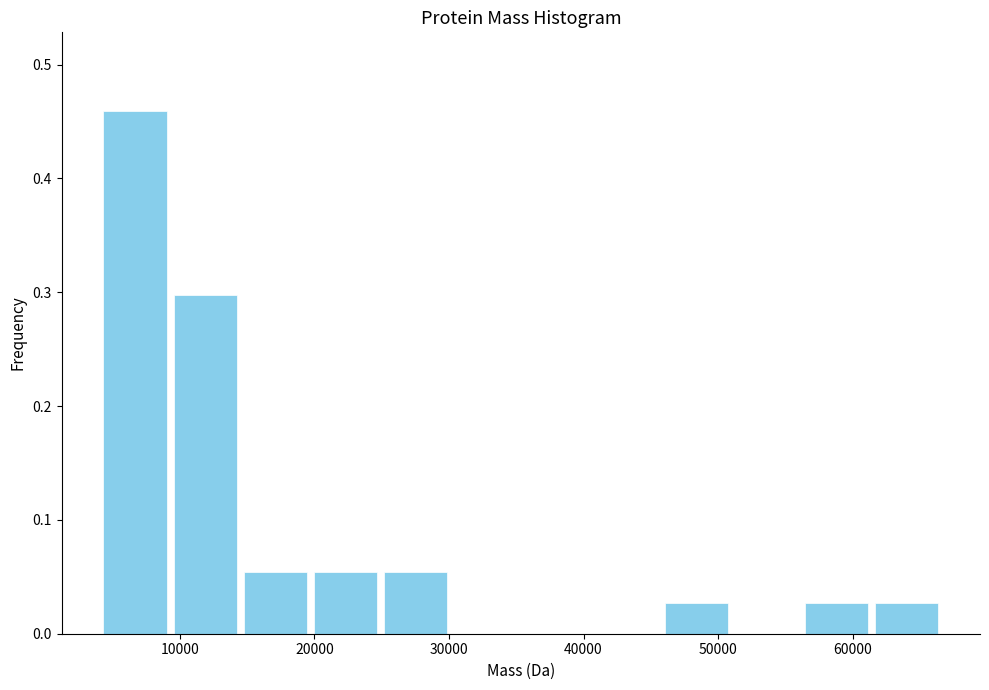

Reading left to right, list every bar in this chart as the range it spans on the x-axis followed by its height. Neither the bar edges nor the heights are printed on the chart, so give them approximately, as read against the axes.

4000 to 9000: 0.46
9000 to 14000: 0.30
14000 to 20000: 0.05
20000 to 25000: 0.05
25000 to 30000: 0.05
30000 to 35000: 0
35000 to 41000: 0
41000 to 46000: 0
46000 to 51000: 0.03
51000 to 56000: 0
56000 to 61000: 0.03
61000 to 67000: 0.03